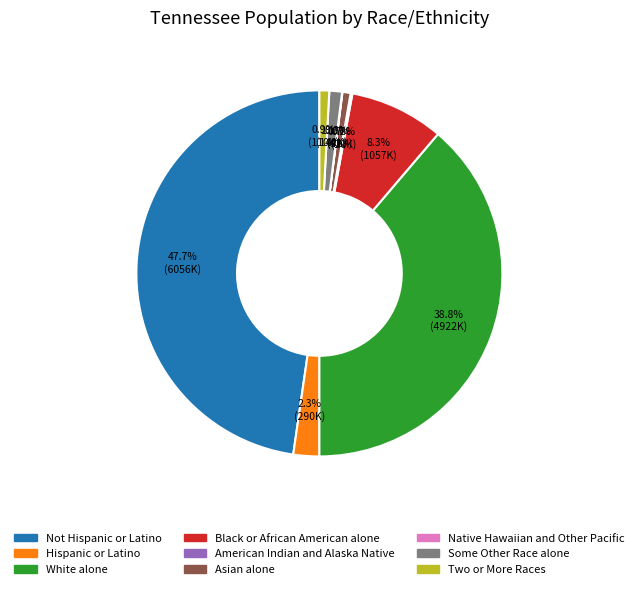

Which slice is the largest?

Not Hispanic or Latino